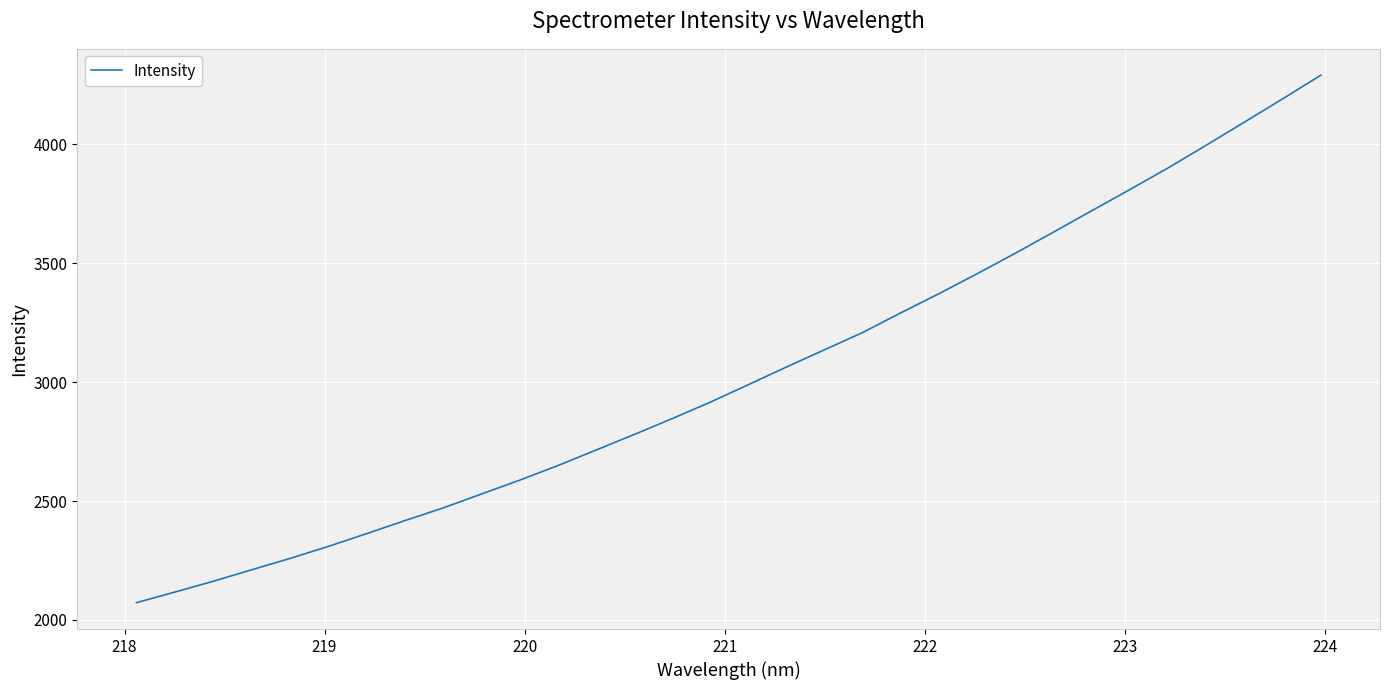

What is the maximum value shown in the chart?

4290.0